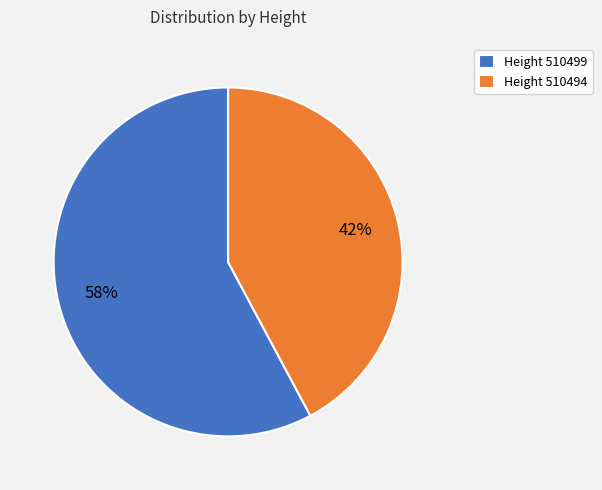

Is it true that Height 510494 is 42% of the pie?

True